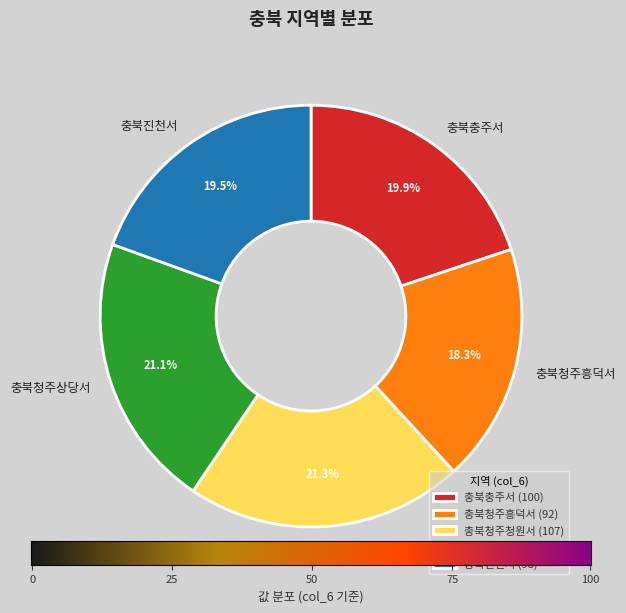

Is the sum of 충북진천서 and 충북청주흥덕서 greater than half?

No